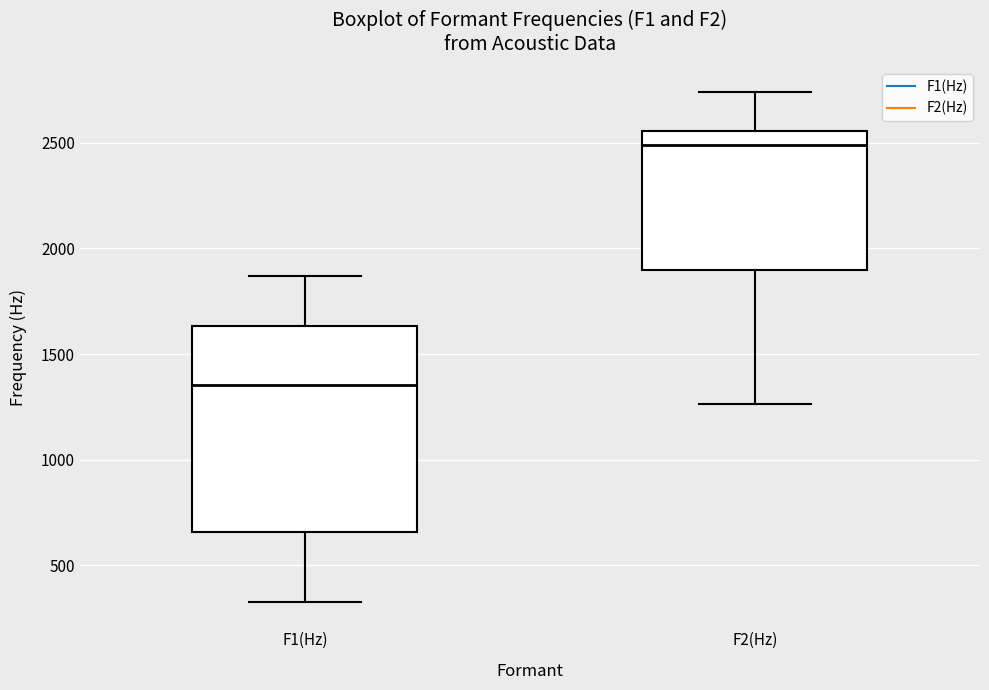

Which box has the lowest median line?

F1(Hz)